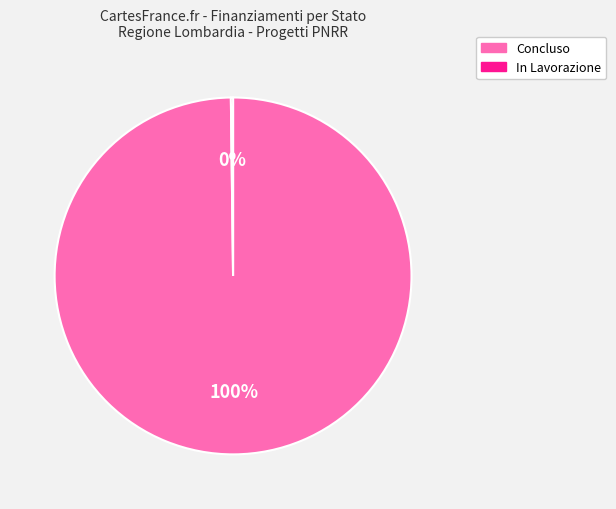

What is the largest slice in the pie chart?

Concluso